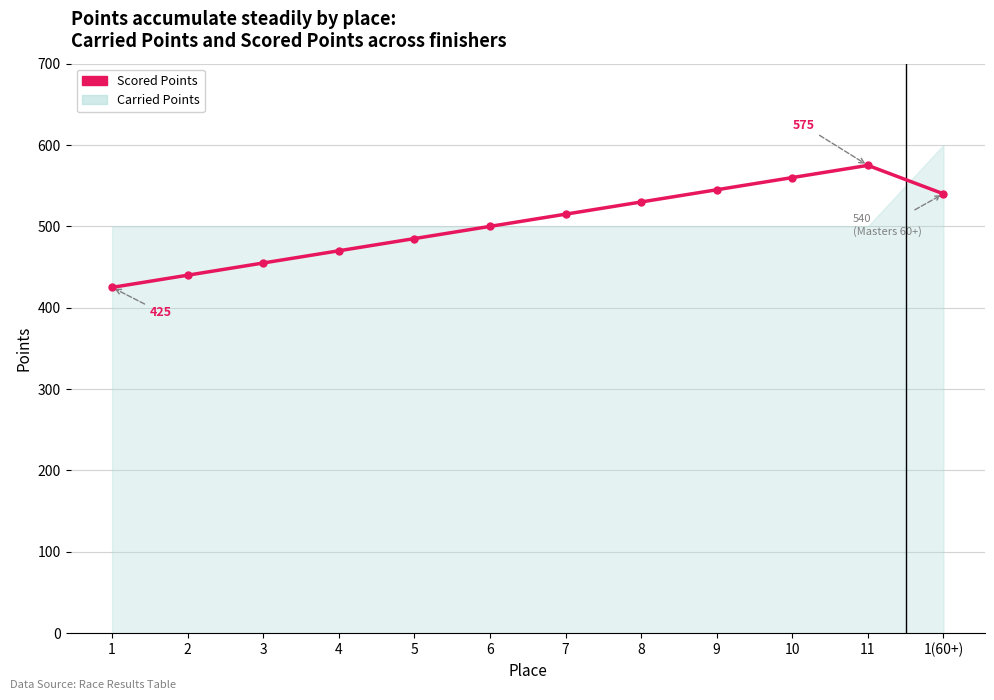

Reading right to left, transcribe all the data shown in this chart.

540	575	560	545	530	515	500	485	470	455	440	425